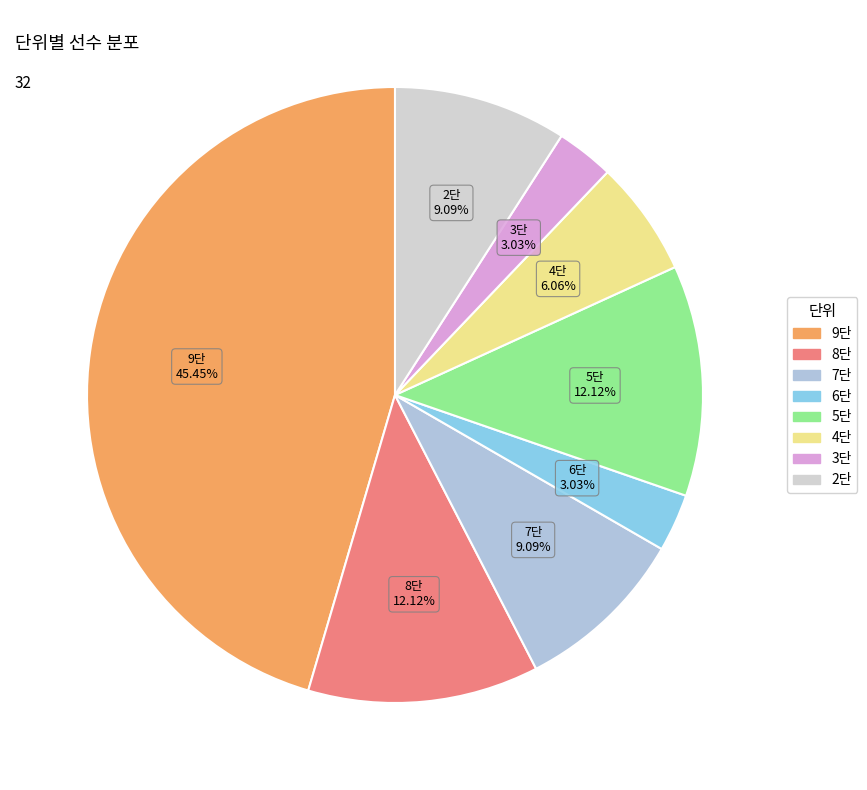

Between 6단 and 5단, which is larger?

5단